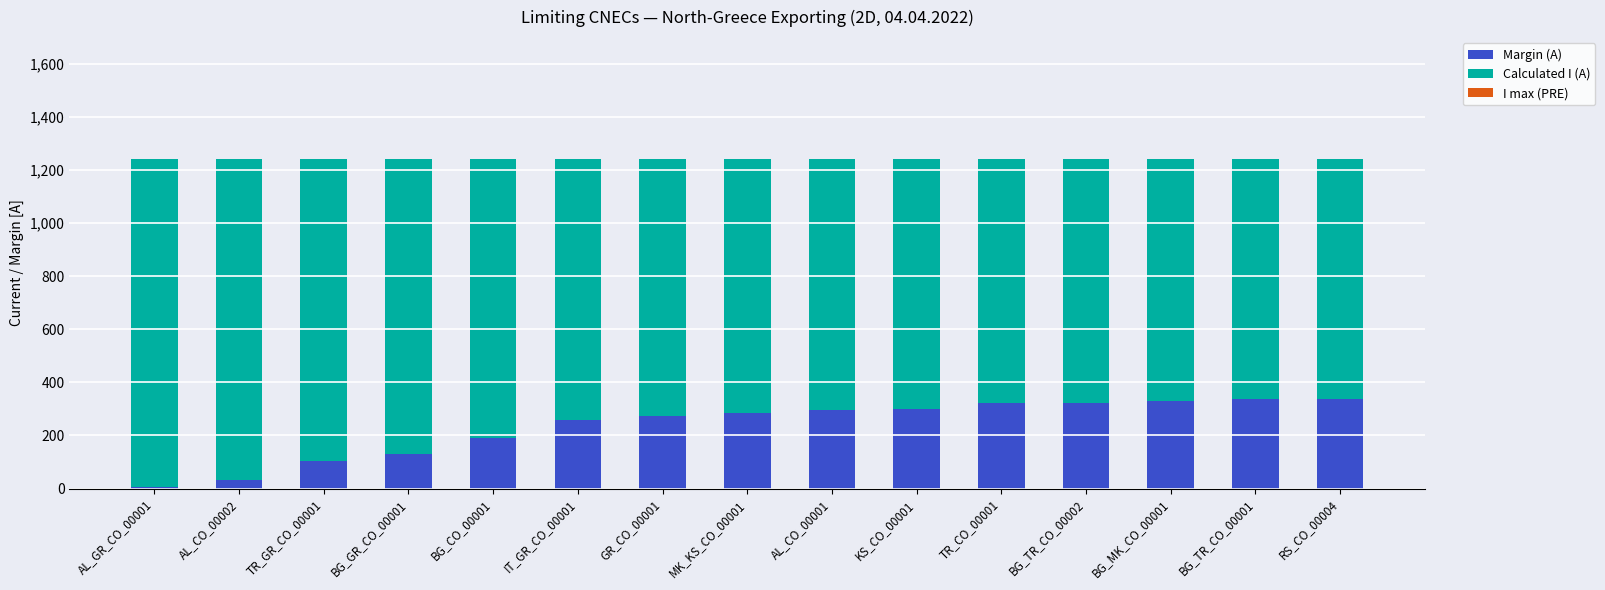

What is the maximum value for Margin (A)?

338